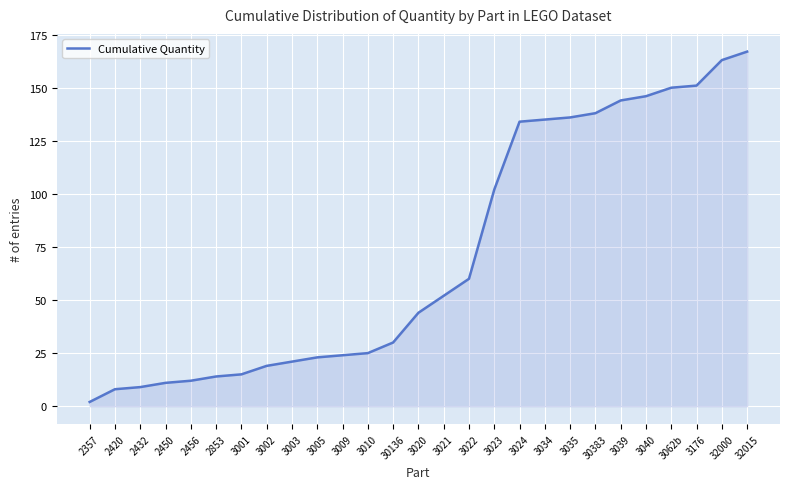

Which has a higher value, 30383 or 2456?

30383